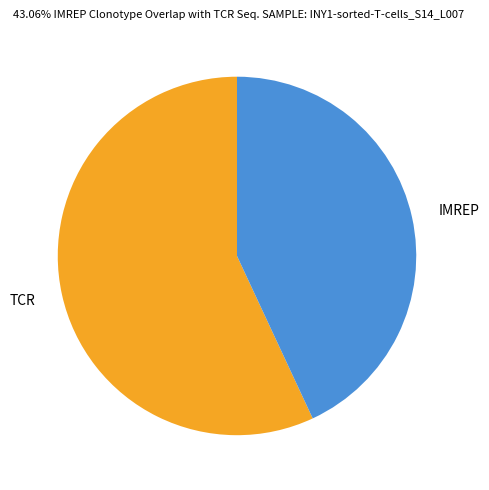

Is it true that IMREP is 48% of the pie?

False